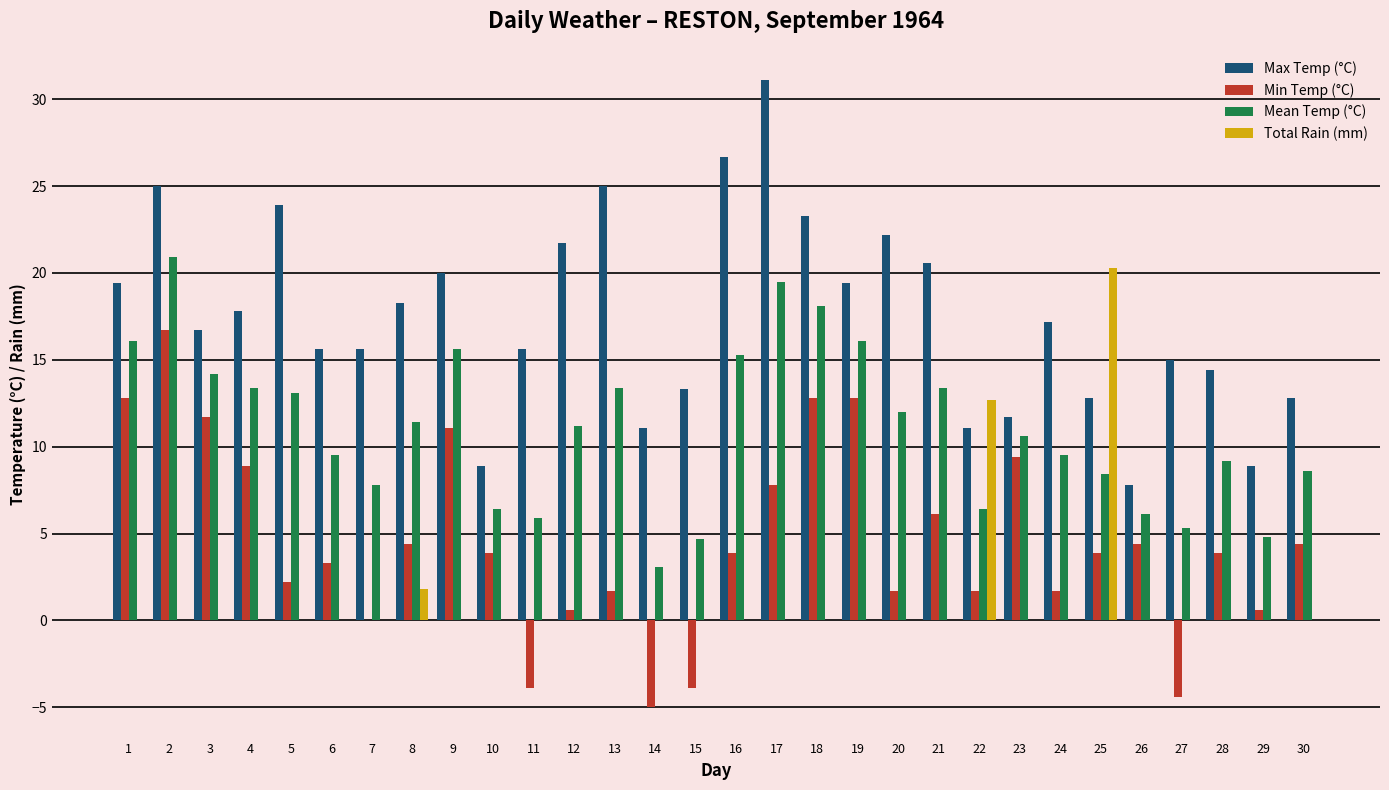

What is the highest value of the Mean Temp (°C) series?

20.9